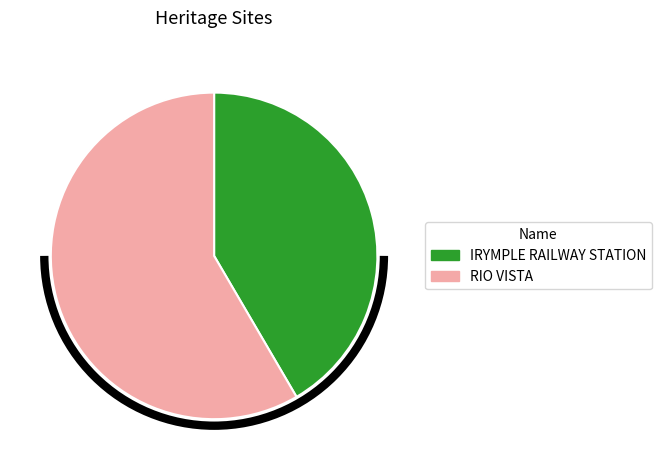

True or false: RIO VISTA accounts for 58% of the total.

True